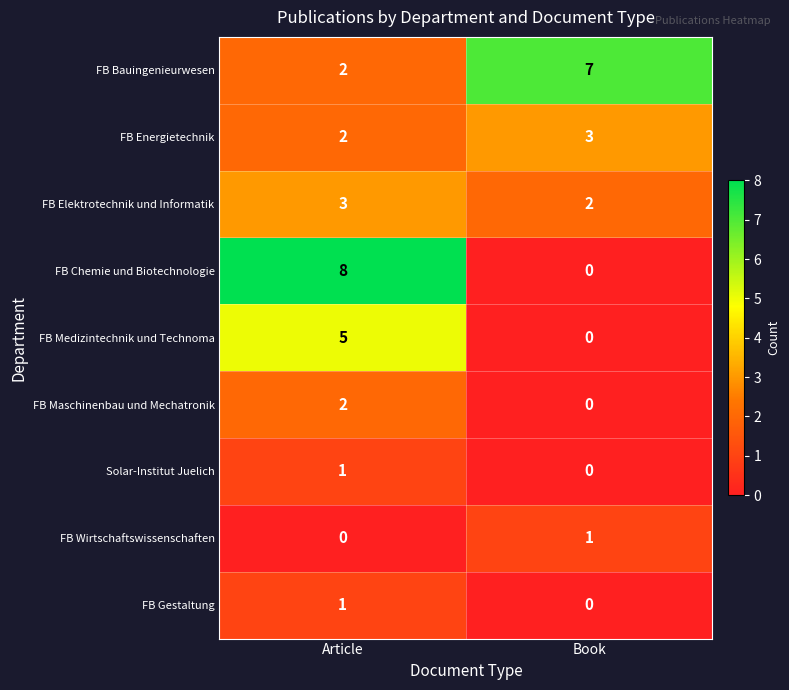

What value does the FB Energietechnik series have at Book?

3